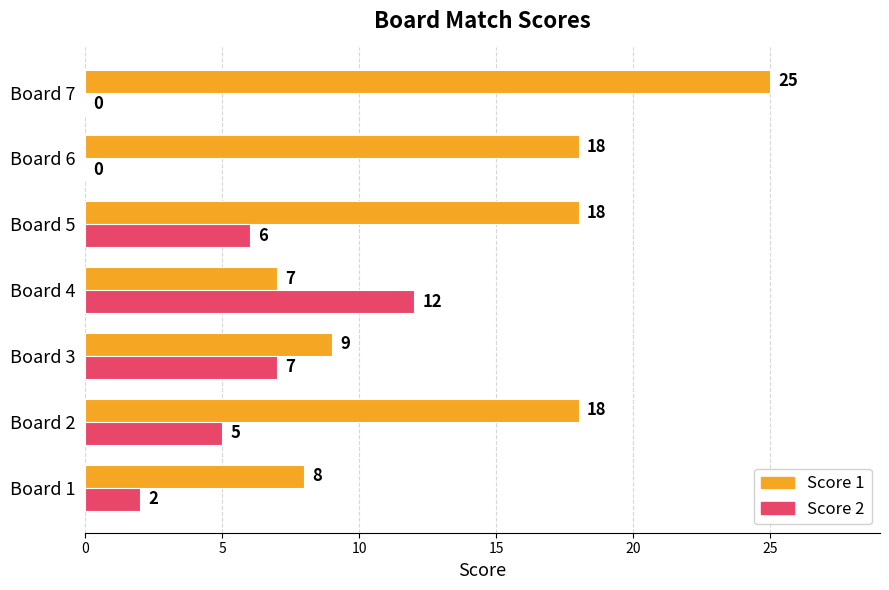

Where is Score 2 nearest to the value 6?

Board 5